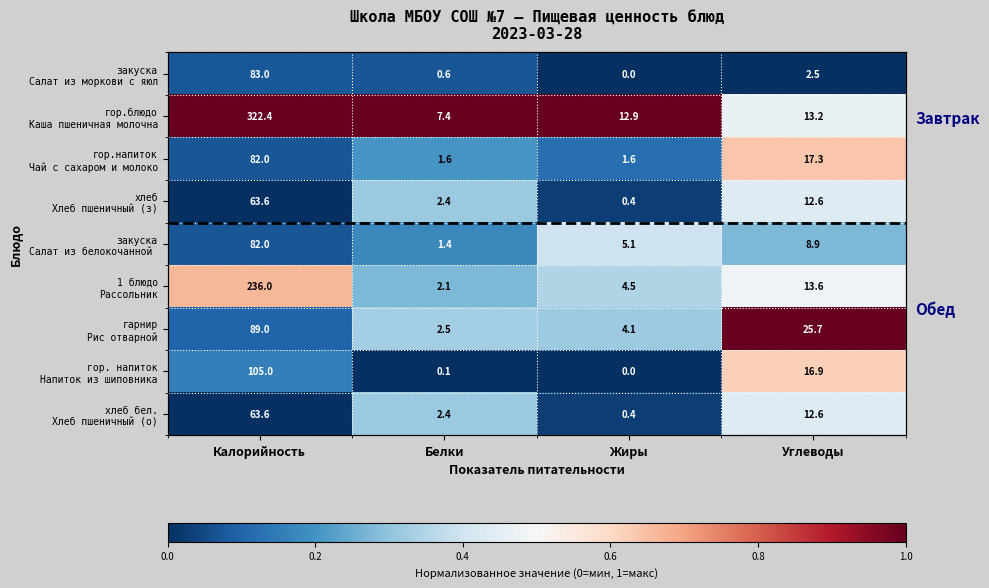

Is the value of хлеб Хлеб пшеничный (з) at Белки greater than the value of гор.блюдо Каша пшеничная молочна at Калорийность?

No